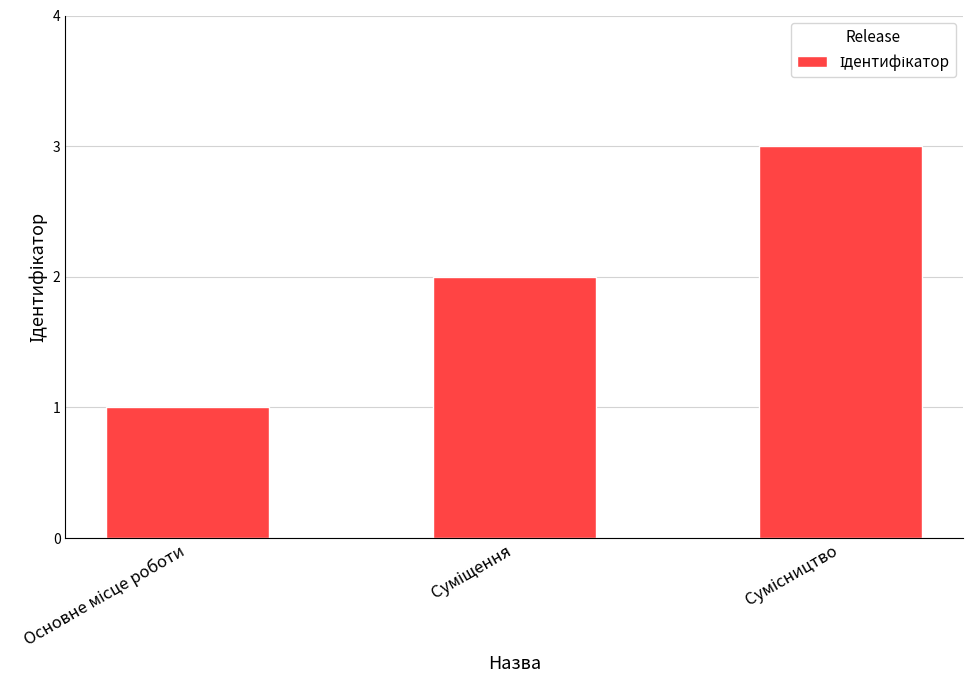

What is the maximum value shown in the chart?

3